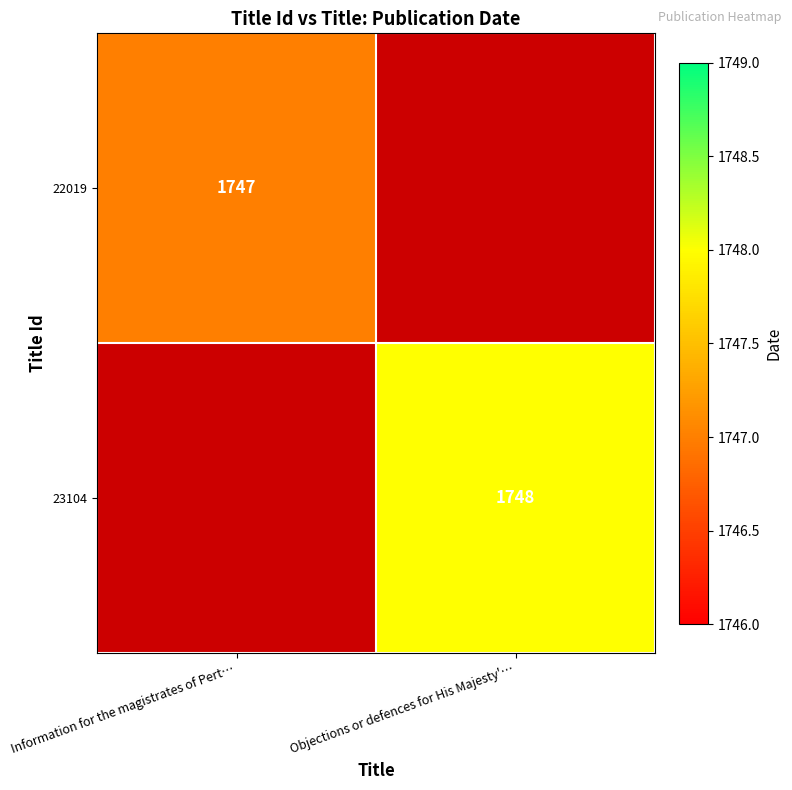

The value of 23104 at Objections or defences for His Majesty'… is 2872. True or false?

False